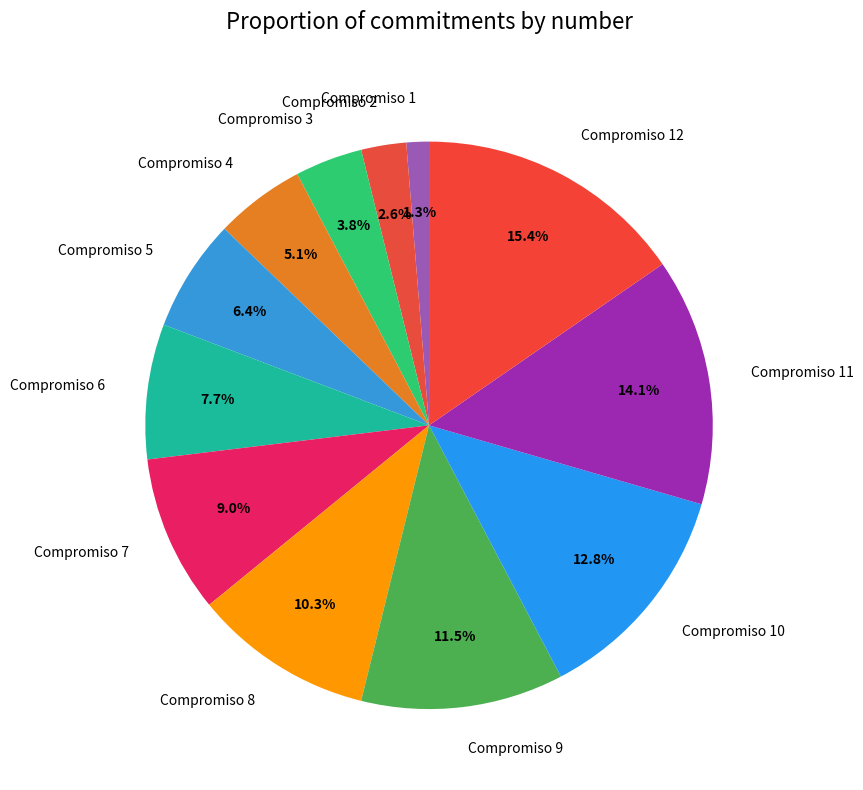

What percentage is the Compromiso 8 slice, to the nearest percent?

10%